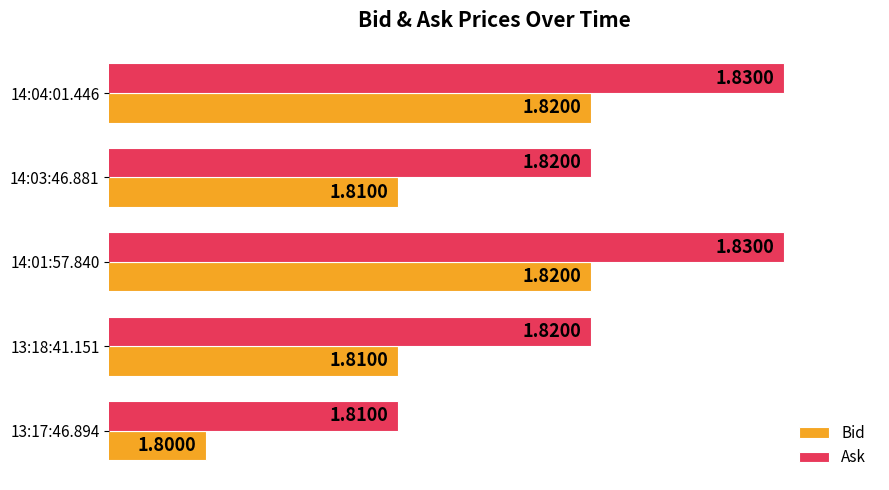

Which series has the largest total across all categories?

Ask